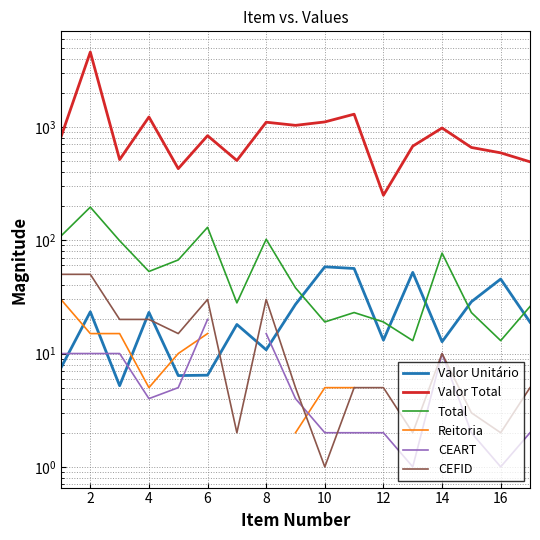

Which series has the largest range (max minus min)?

Valor Total